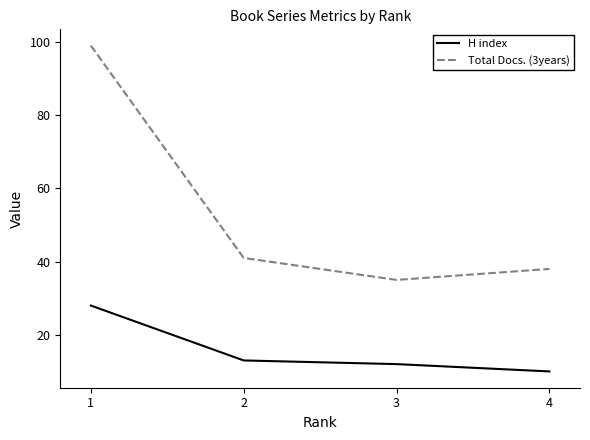

Which series has the widest spread of values?

Total Docs. (3years)